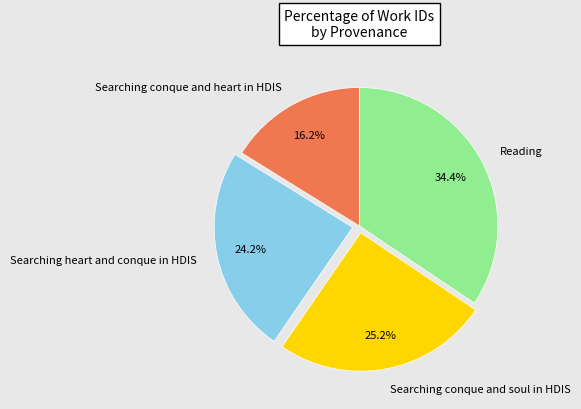

Approximately how many times larger is the value at Reading compared to Searching conque and soul in HDIS?

1.4